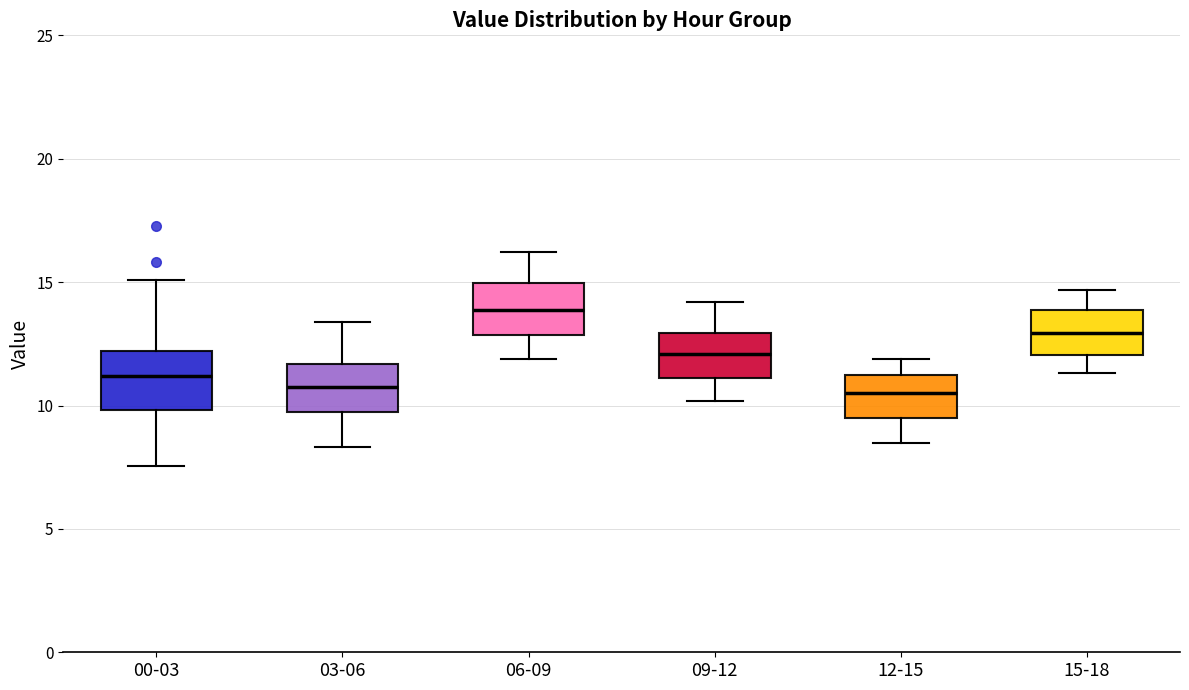

Reading left to right, transcribe this box plot: for each box, give where its median line is, the range the box spans, and where its two whiskers end, as read against the y-axis. The values are not printed on the chart, so give them approximately, as read against the axis.

00-03: median 11.0, box 10.0 to 12.0, whiskers 7.5 to 15.0
03-06: median 11.0, box 9.5 to 11.5, whiskers 8.5 to 13.5
06-09: median 14.0, box 13.0 to 15.0, whiskers 12.0 to 16.0
09-12: median 12.0, box 11.0 to 13.0, whiskers 10.0 to 14.0
12-15: median 10.5, box 9.5 to 11.0, whiskers 8.5 to 12.0
15-18: median 13.0, box 12.0 to 14.0, whiskers 11.5 to 14.5